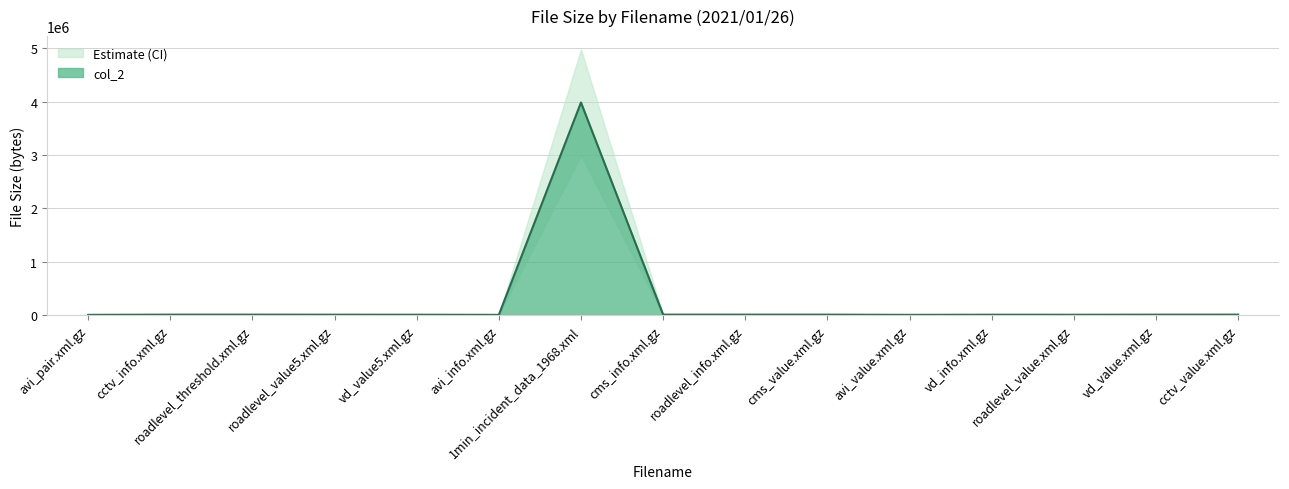

What is the difference between the values at vd_value5.xml.gz and cctv_value.xml.gz?

1655